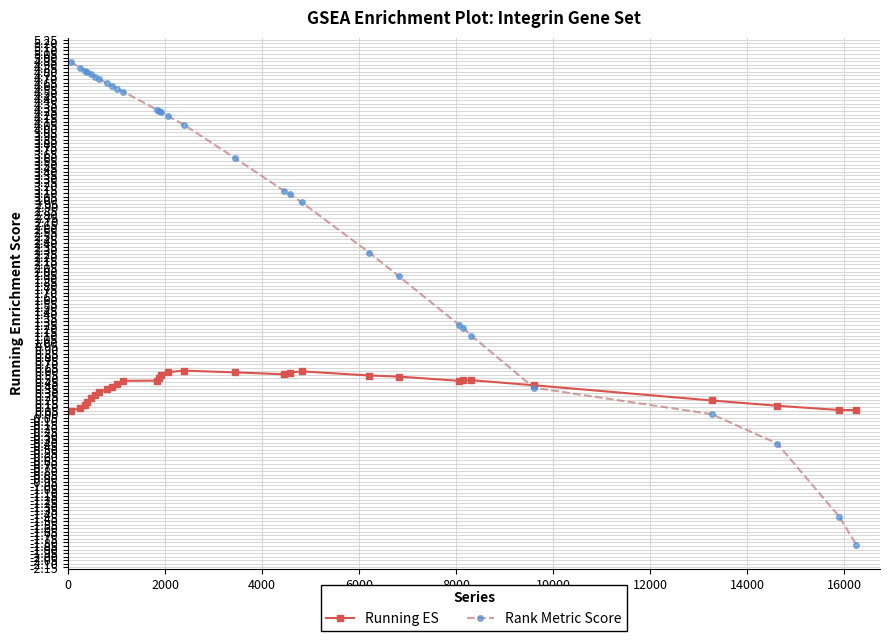

List the series in order of their overall mean, highest first.

Rank Metric Score, Running ES